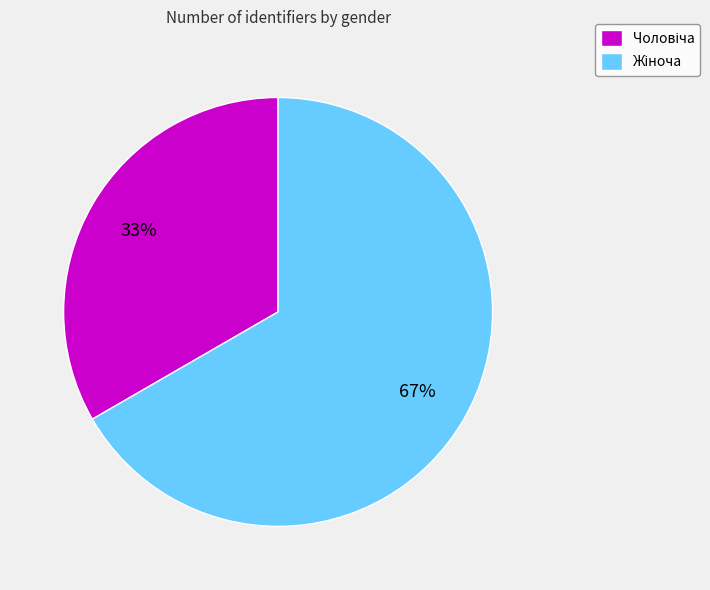

Is there any slice that represents more than half of the pie?

Yes